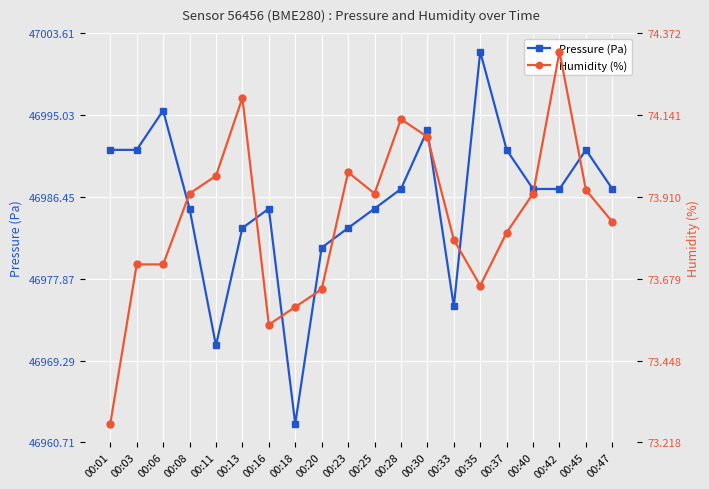

What is the difference between the highest and lowest values at 00:13?

46909.0